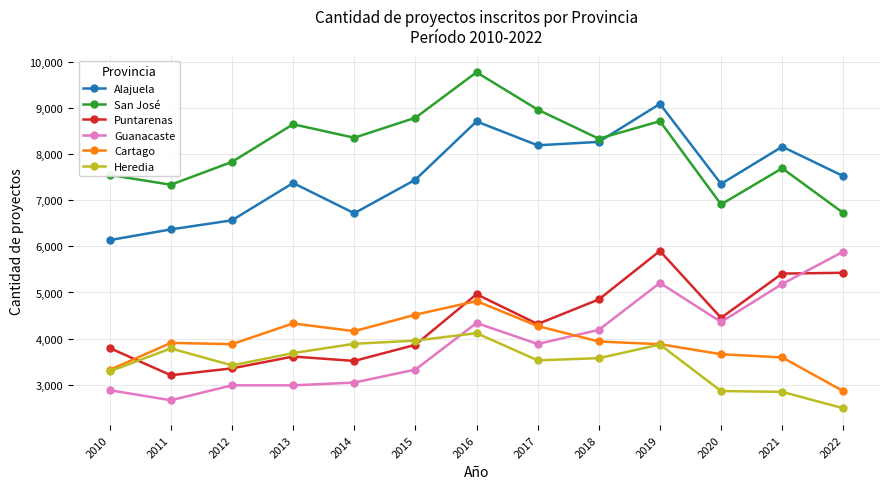

What is the minimum value shown in the chart?

2493